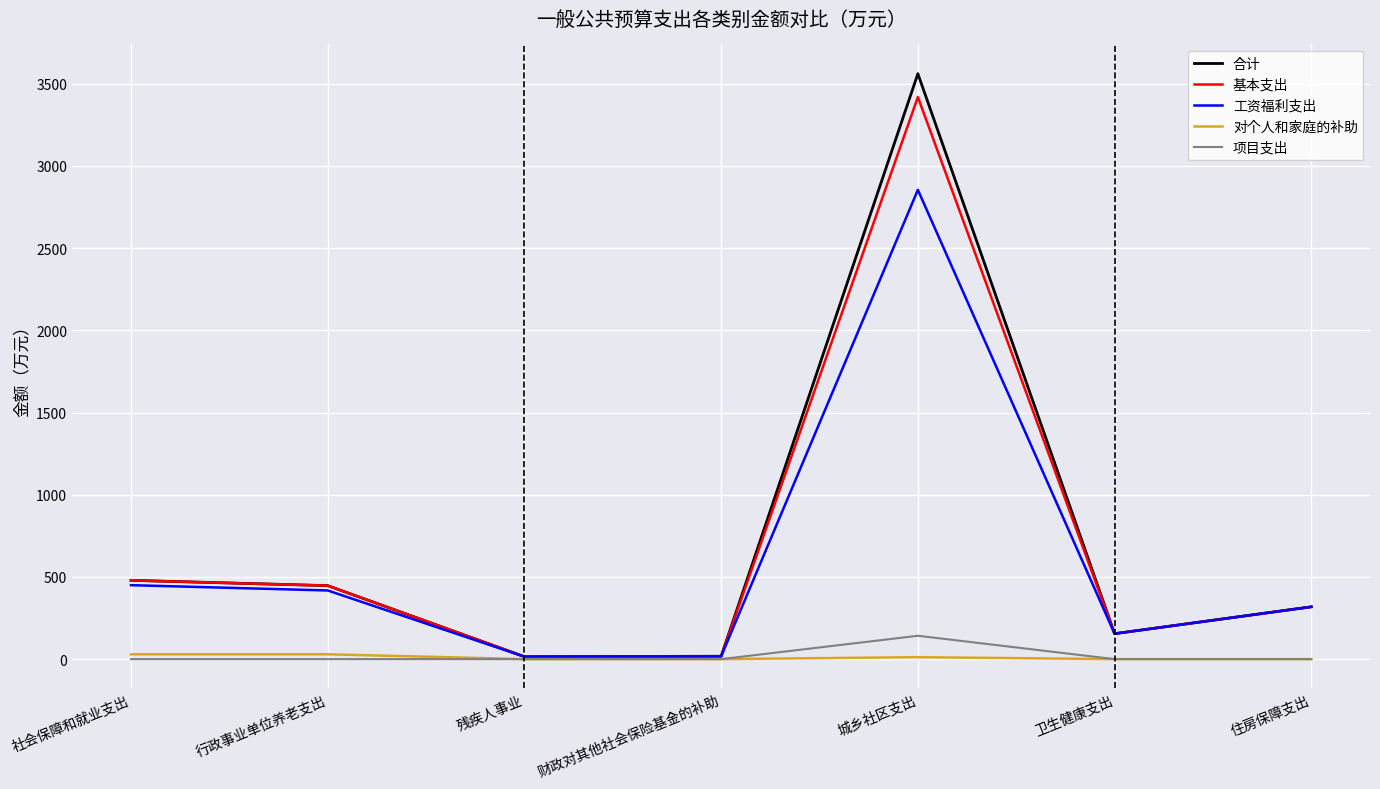

Which series changed the most between 城乡社区支出 and 卫生健康支出?

合计